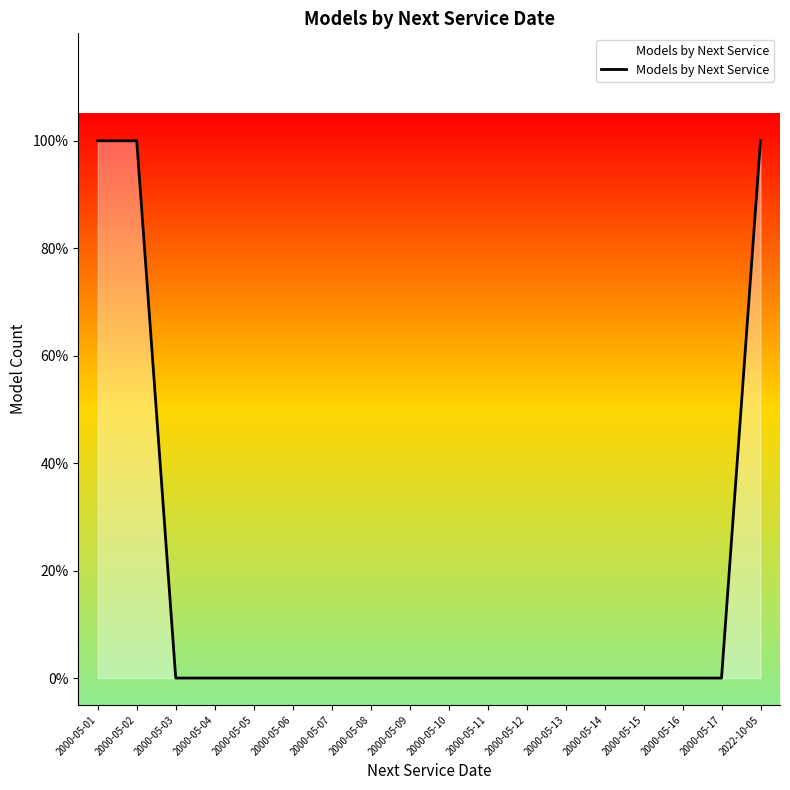

Does the chart display data point markers on the line(s)?

No